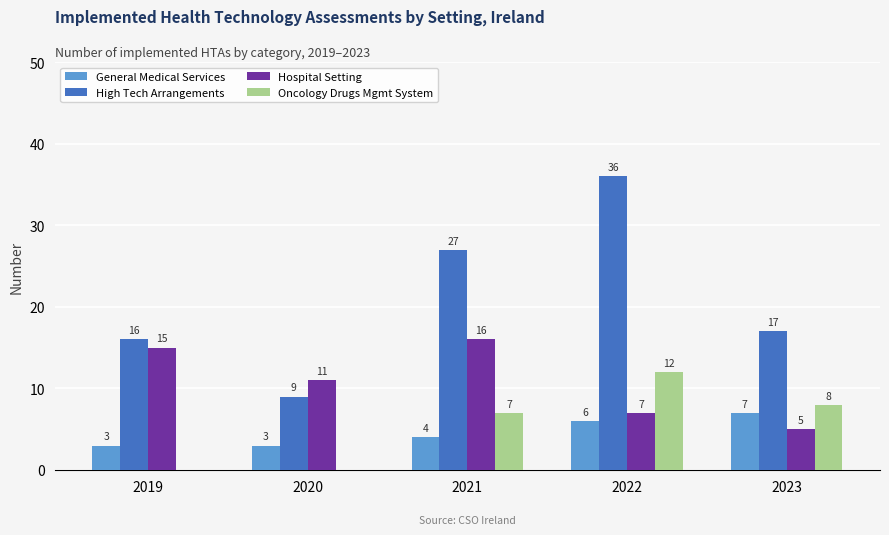

What is the average value of the High Tech Arrangements series?

21